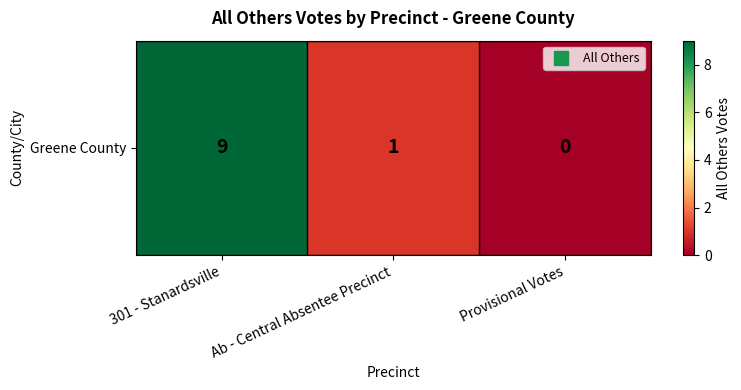

List the labels in order of value, largest first.

301 - Stanardsville, Ab - Central Absentee Precinct, Provisional Votes